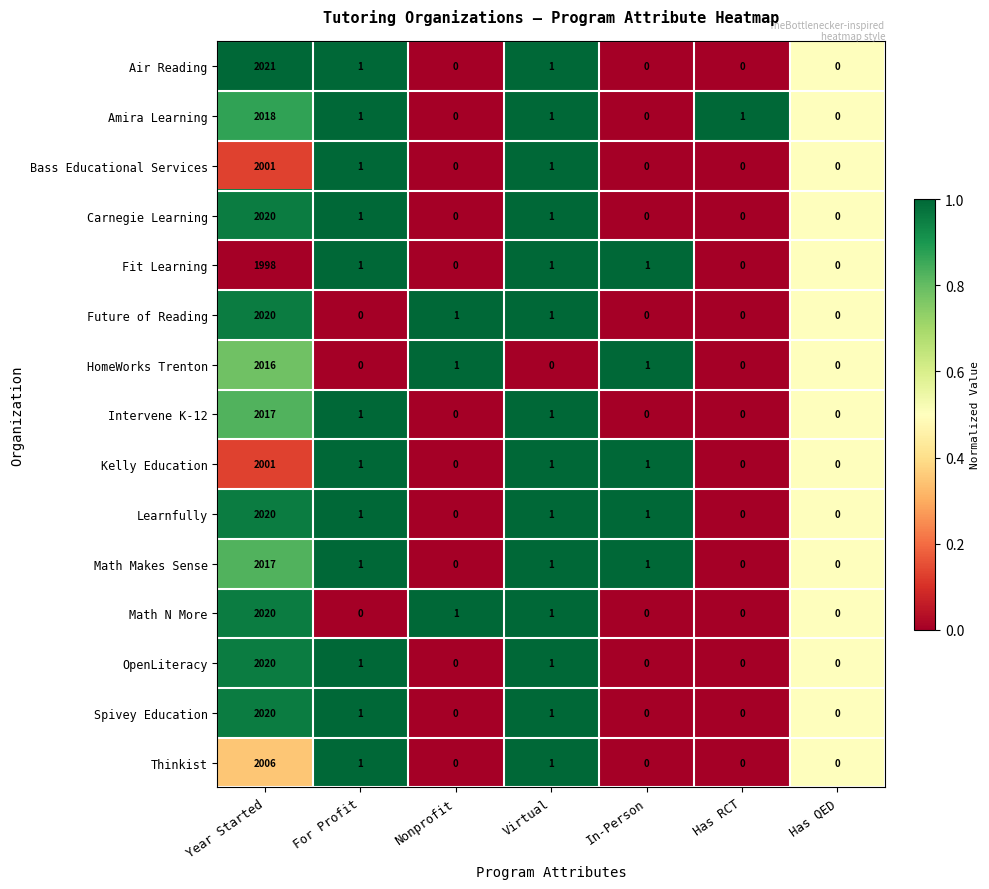

True or false: Math N More has a value of 0 at For Profit.

True